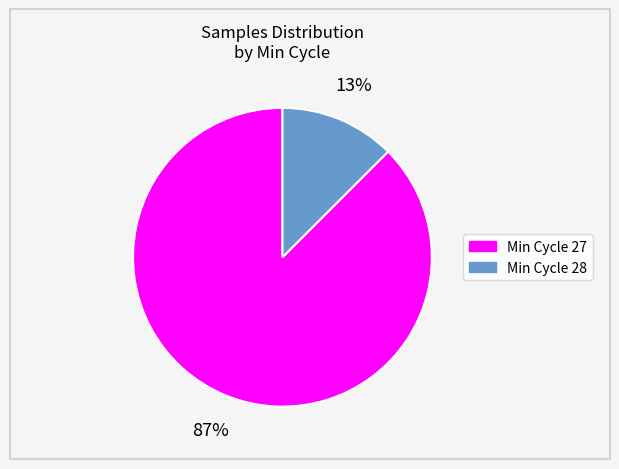

To the nearest percent, what is the average slice percentage?

50%